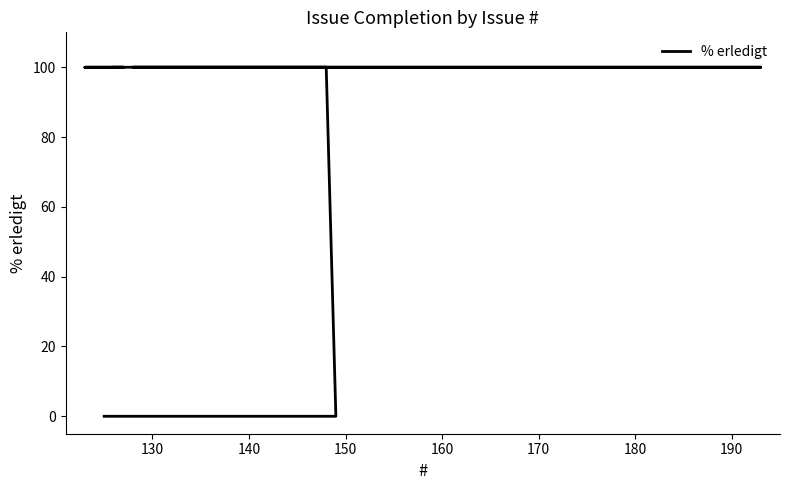

Which has a higher value, 170 or 140?

170